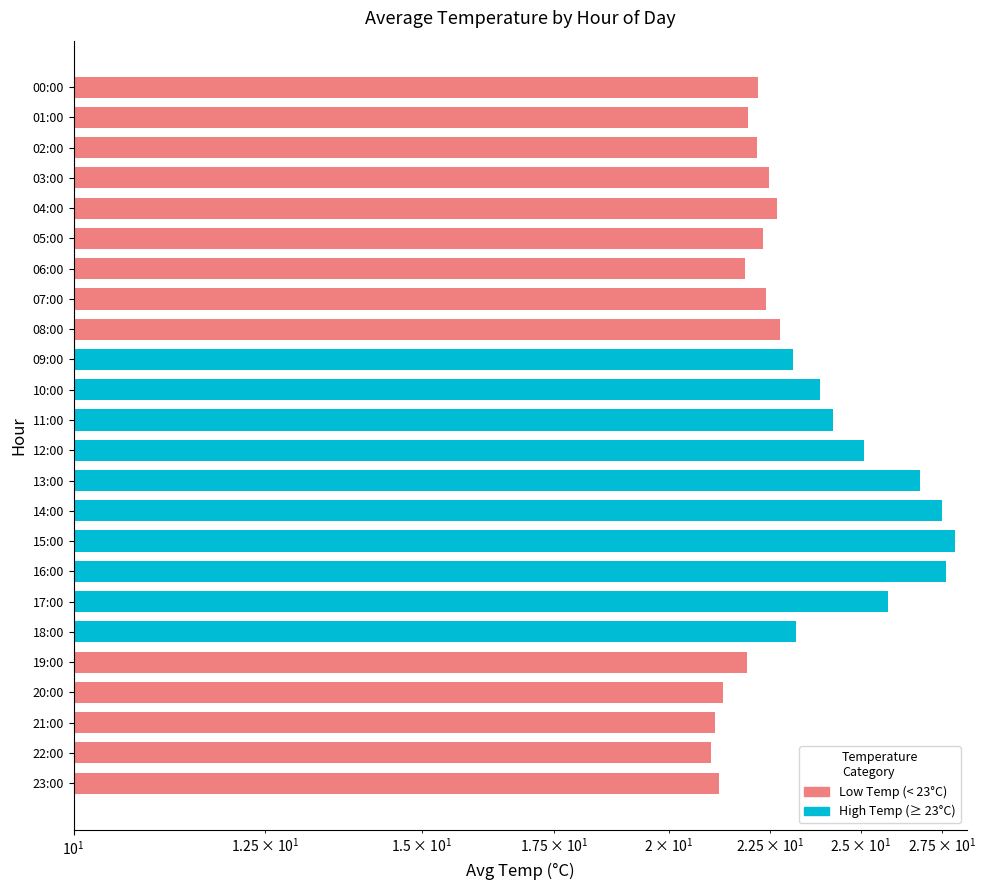

Which category has the highest value across all series?

15:00